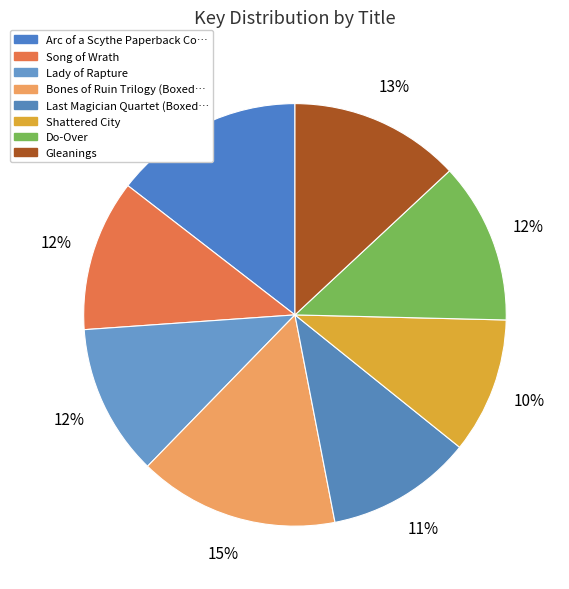

Which slice is the smallest?

Shattered City